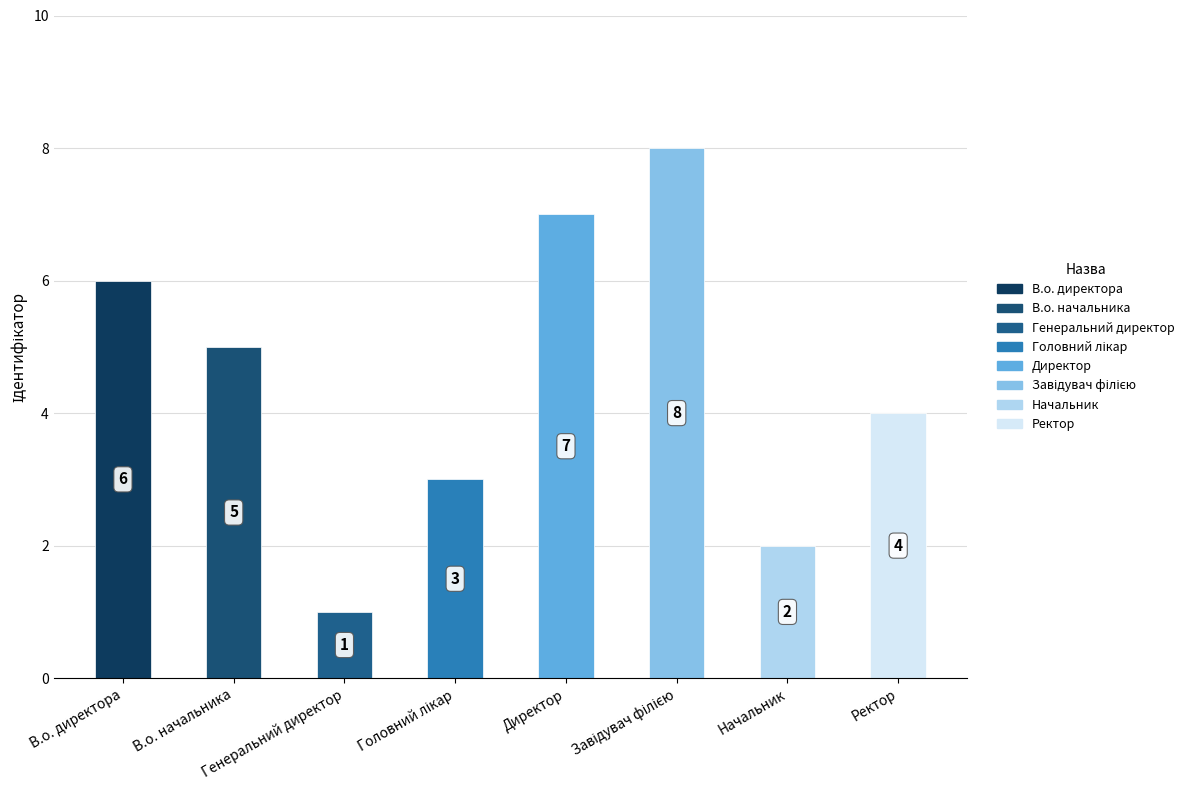

What position from the left is Генеральний директор?

3